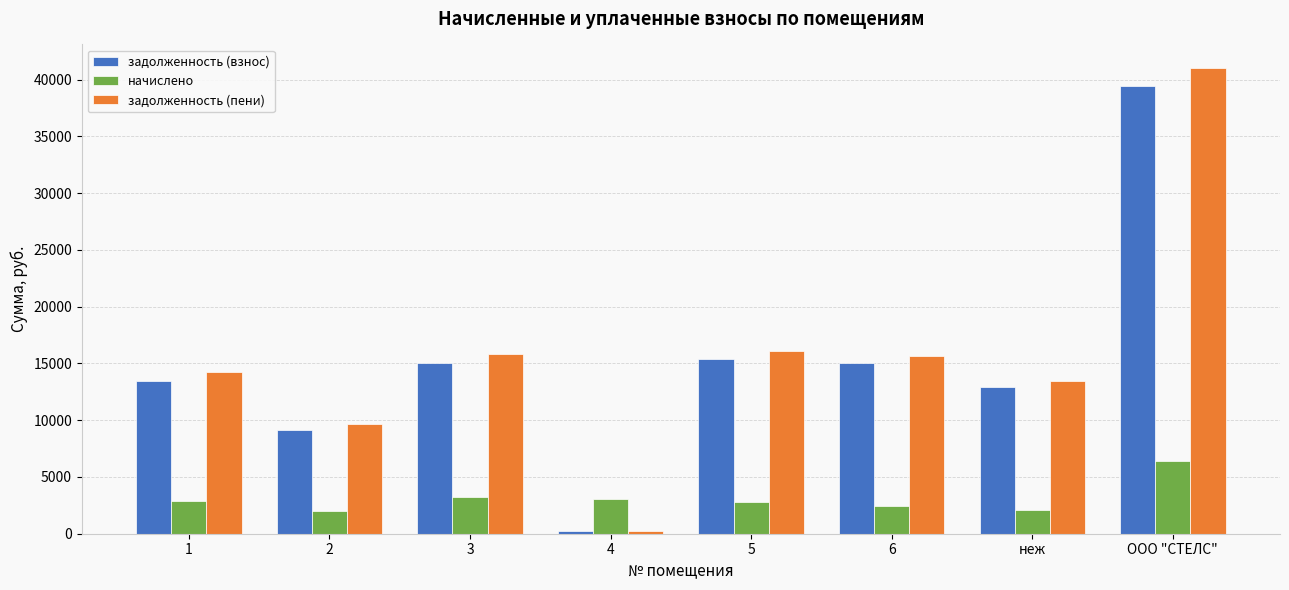

Which series has the widest spread of values?

задолженность (пени)